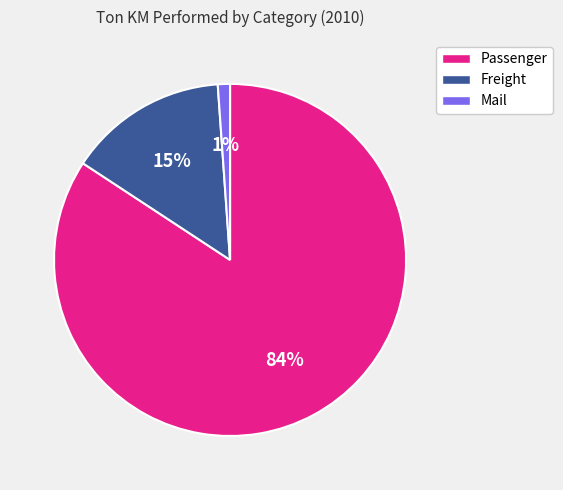

Which category has the biggest portion of the pie?

Passenger